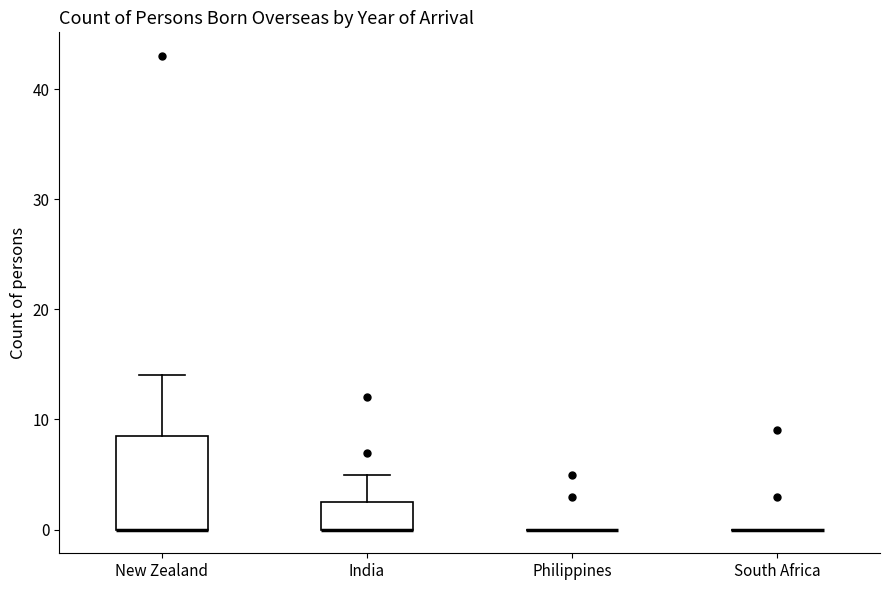

Reading left to right, transcribe this box plot: for each box, give where its median line is, the range the box spans, and where its two whiskers end, as read against the y-axis. The values are not printed on the chart, so give them approximately, as read against the axis.

New Zealand: median 0 (drawn on the box's lower edge), box 0 to 9, whiskers 0 to 14
India: median 0 (drawn on the box's lower edge), box 0 to 3, whiskers 0 to 5
Philippines: box collapsed to a line at 0, whiskers 0 to 0
South Africa: box collapsed to a line at 0, whiskers 0 to 0